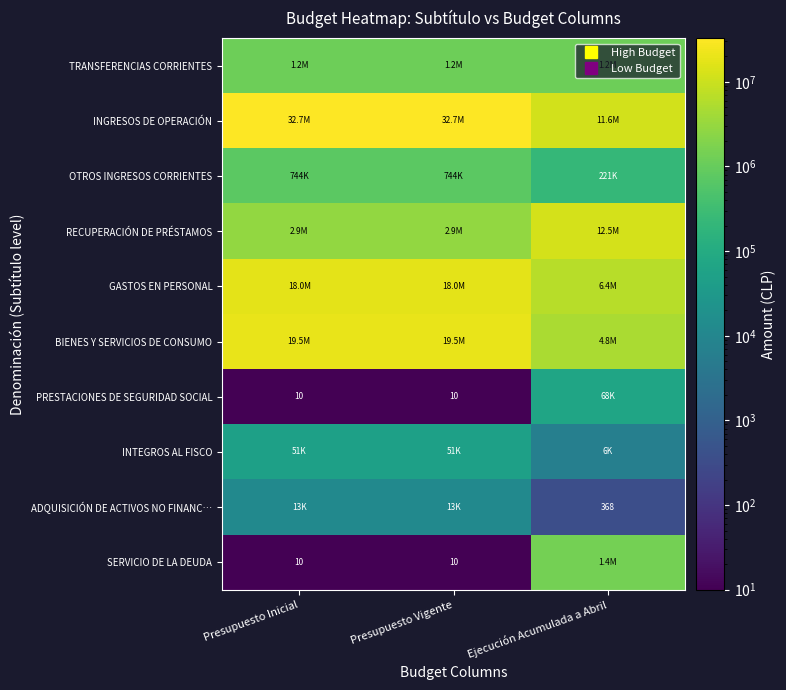

Which label corresponds to the smallest value in the chart?

Presupuesto Inicial